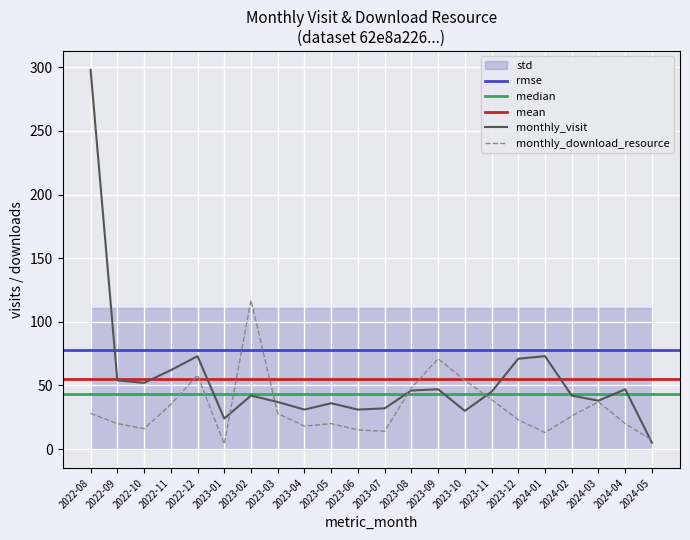

What is the spread (max minus min) of values at 2022-10?

36